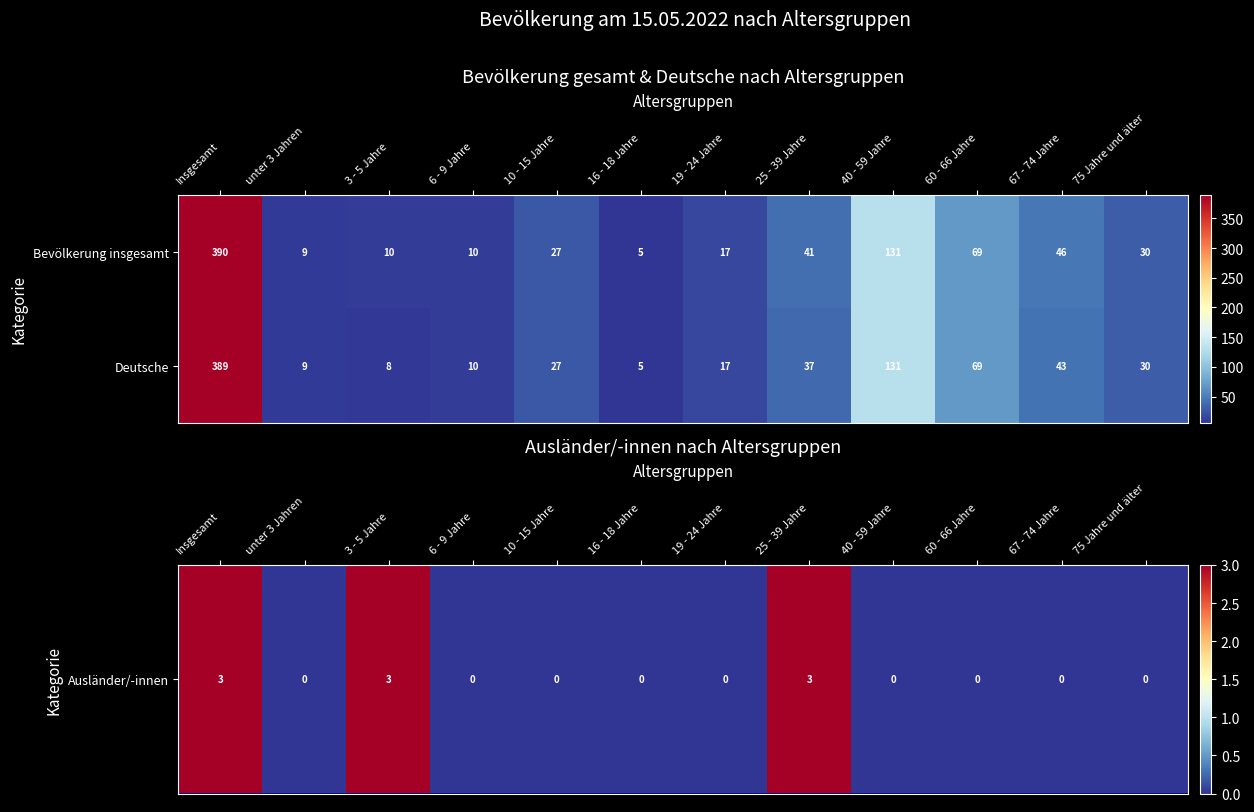

What is the sum of all Bevölkerung insgesamt values?

785